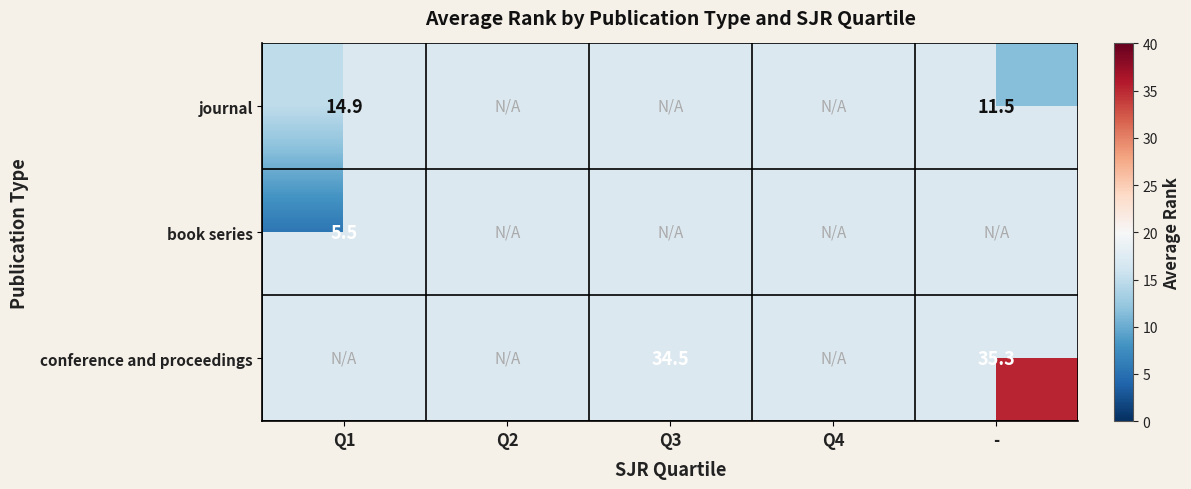

Which category has the highest value across all series?

-